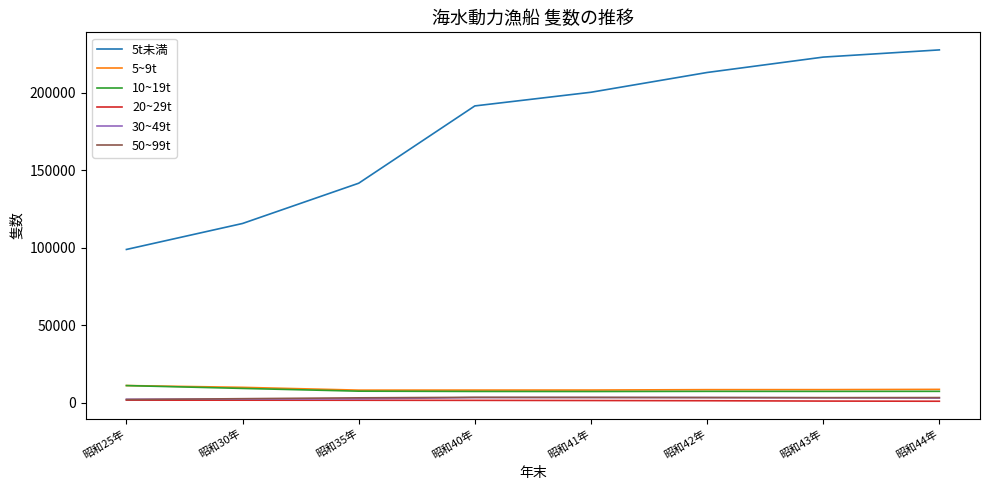

Is the value of 30~49t at 昭和30年 greater than the value of 10~19t at 昭和41年?

No